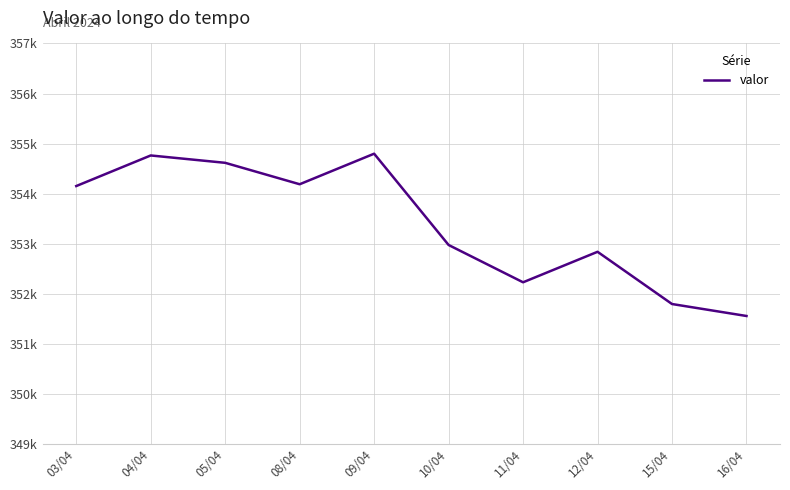

What position from the right is 05/04?

8